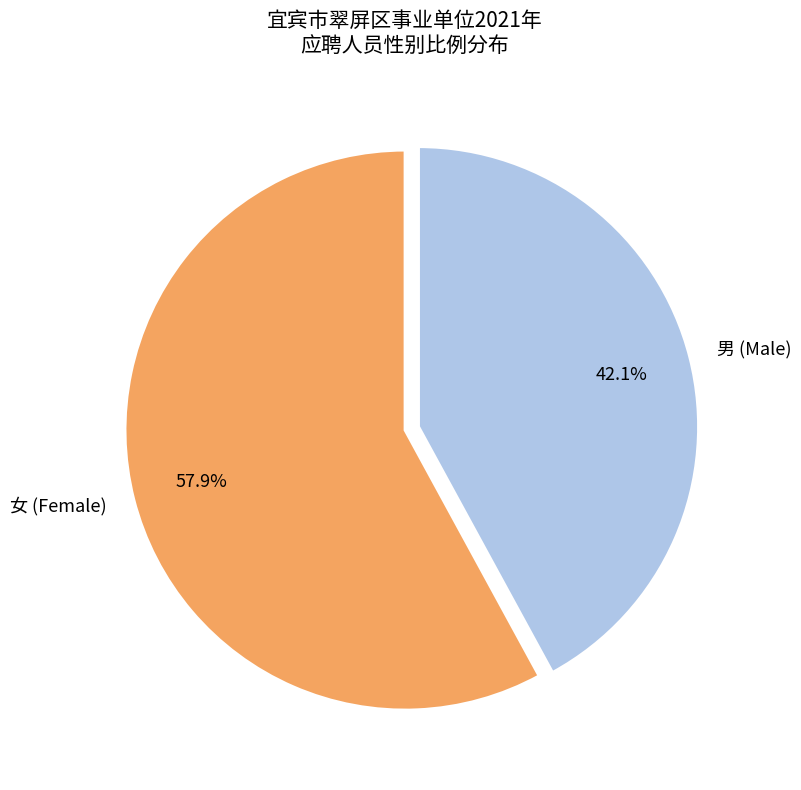

The 女 slice represents 29% of the pie. True or false?

False